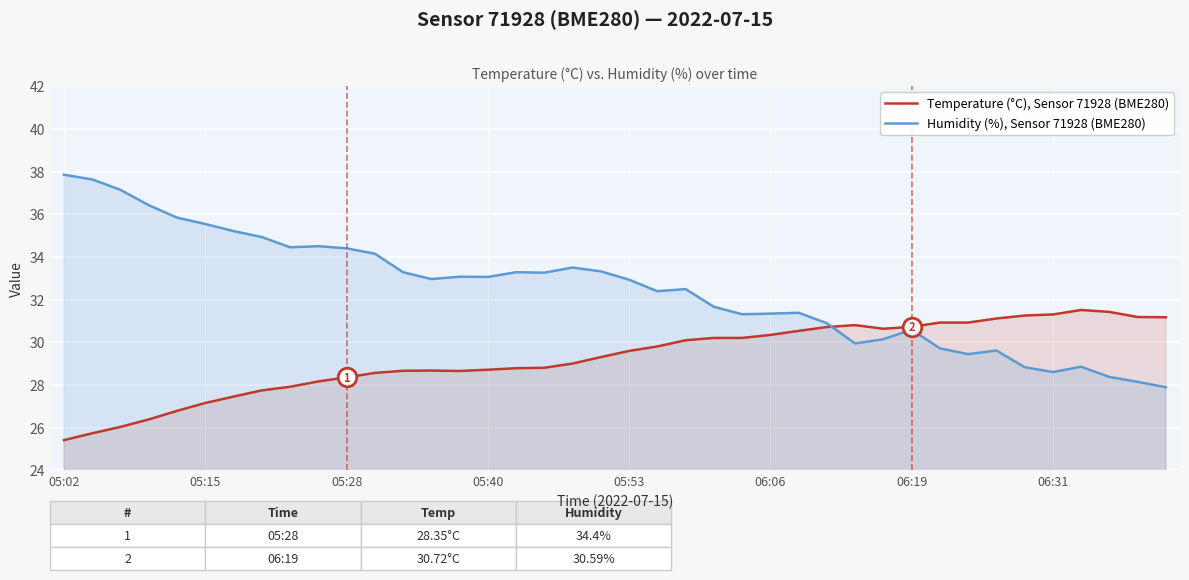

Which series has the largest total across all categories?

Humidity (%), Sensor 71928 (BME280)